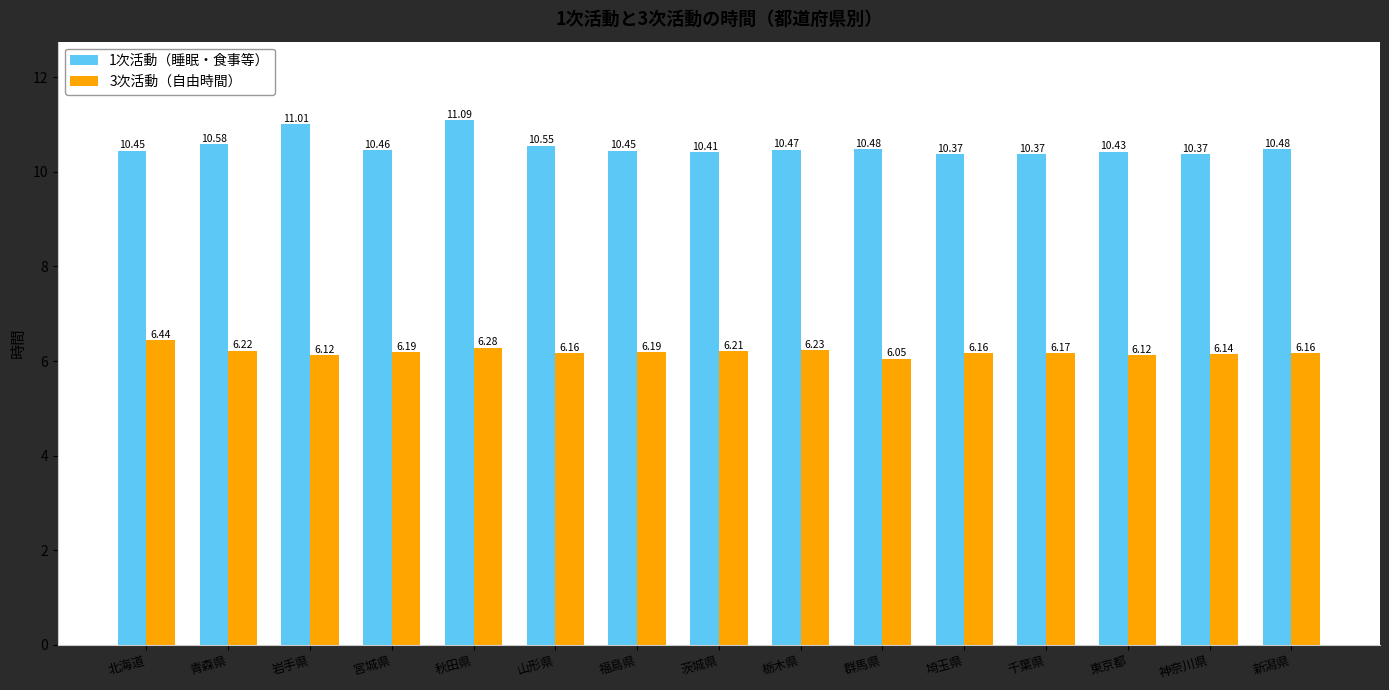

Is the value of 3次活動（自由時間） at 青森県 greater than the value of 1次活動（睡眠・食事等） at 青森県?

No